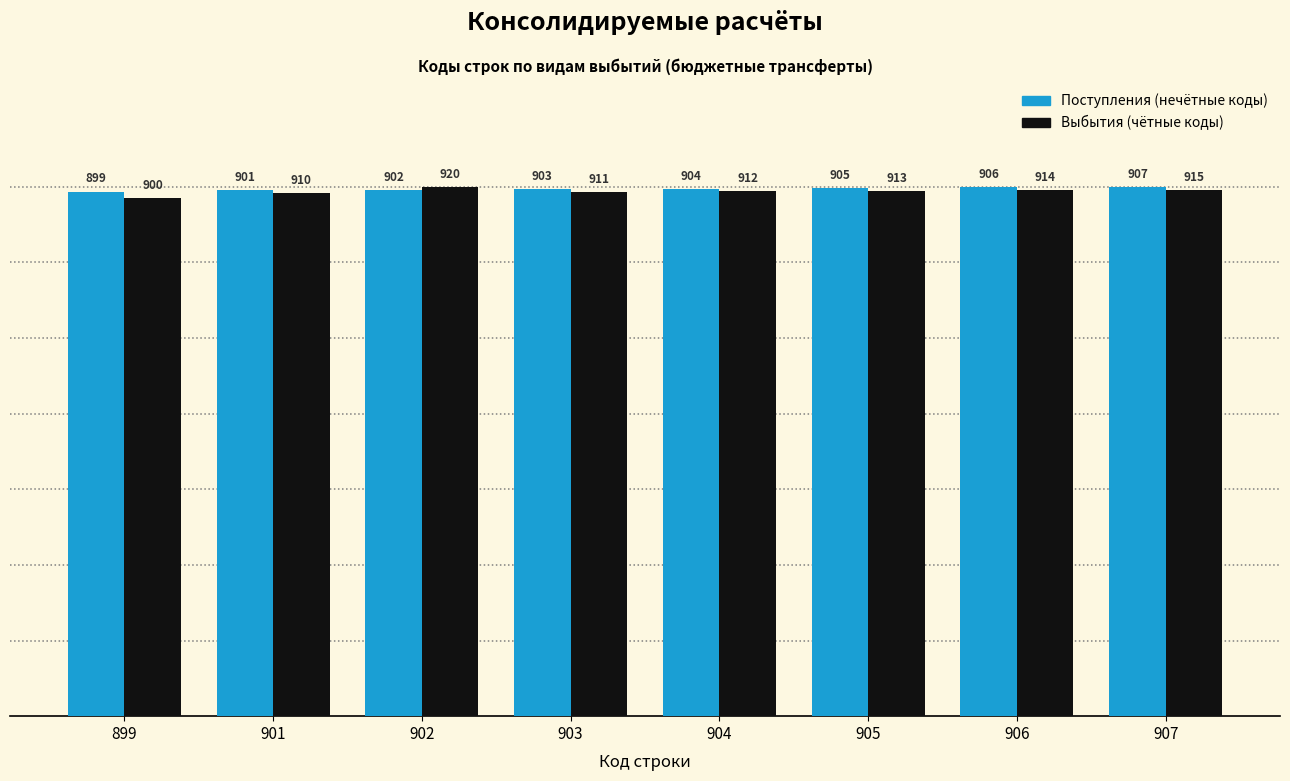

How many groups of bars are there?

8